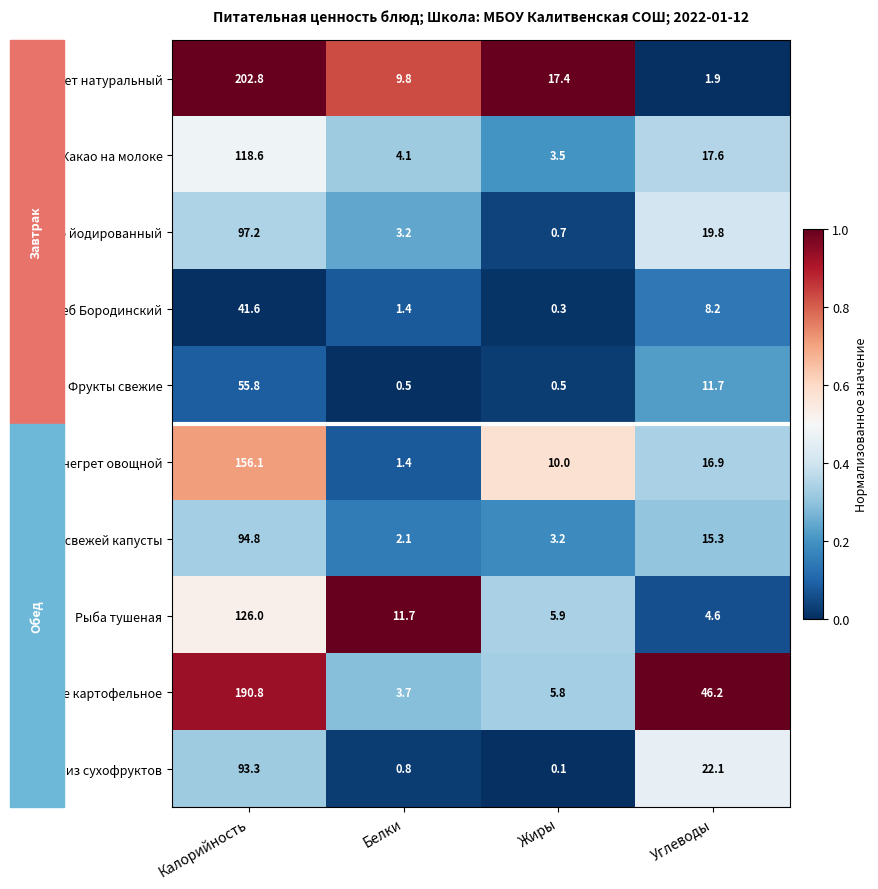

Between Белки and Жиры, which series saw the biggest shift?

Винегрет овощной